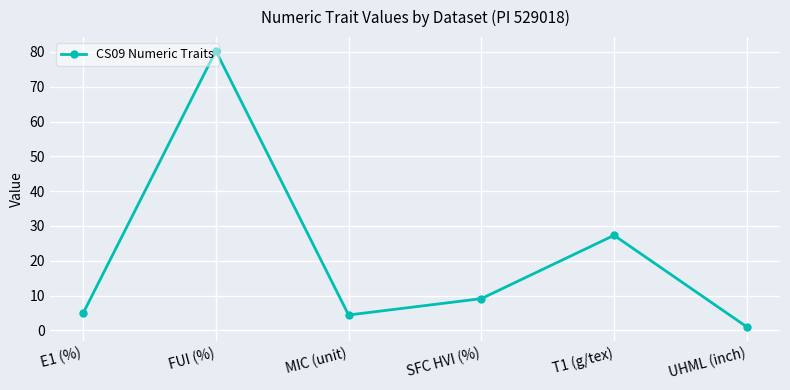

What is the ratio of the value at FUI (%) to the value at SFC HVI (%)?

8.8